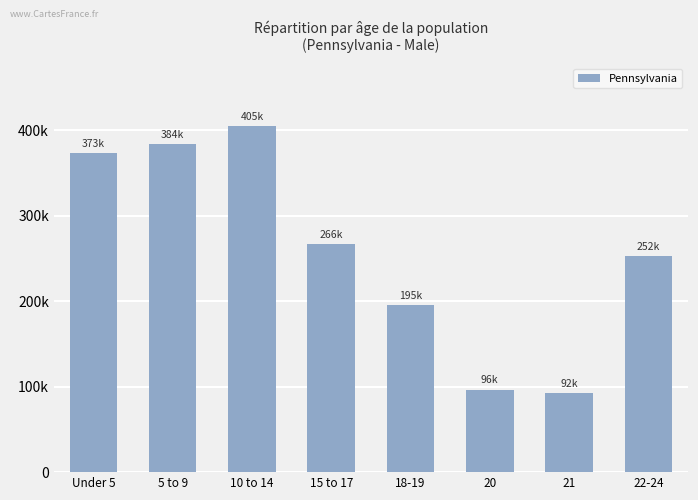

What is the label of the 8th bar from the right?

Under 5